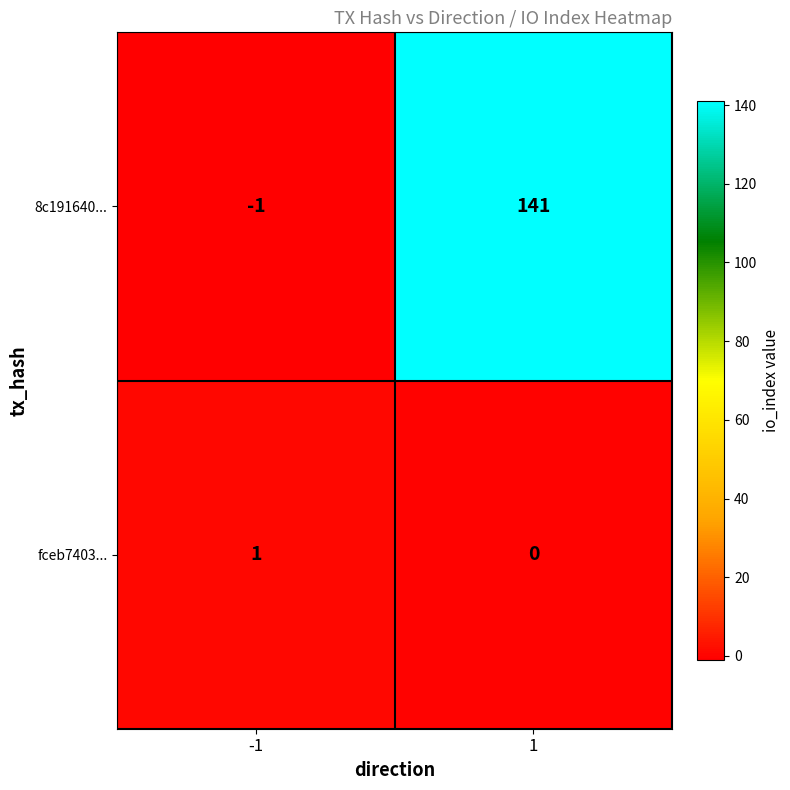

The fceb7403... series shows 0 at -1. True or false?

False